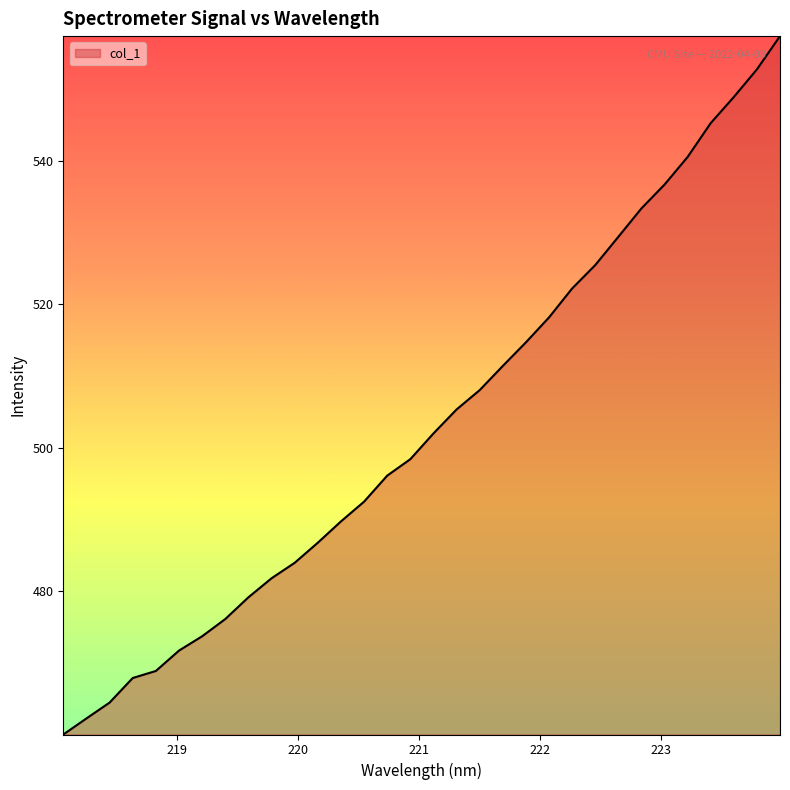

What is the minimum value shown in the chart?

460.0